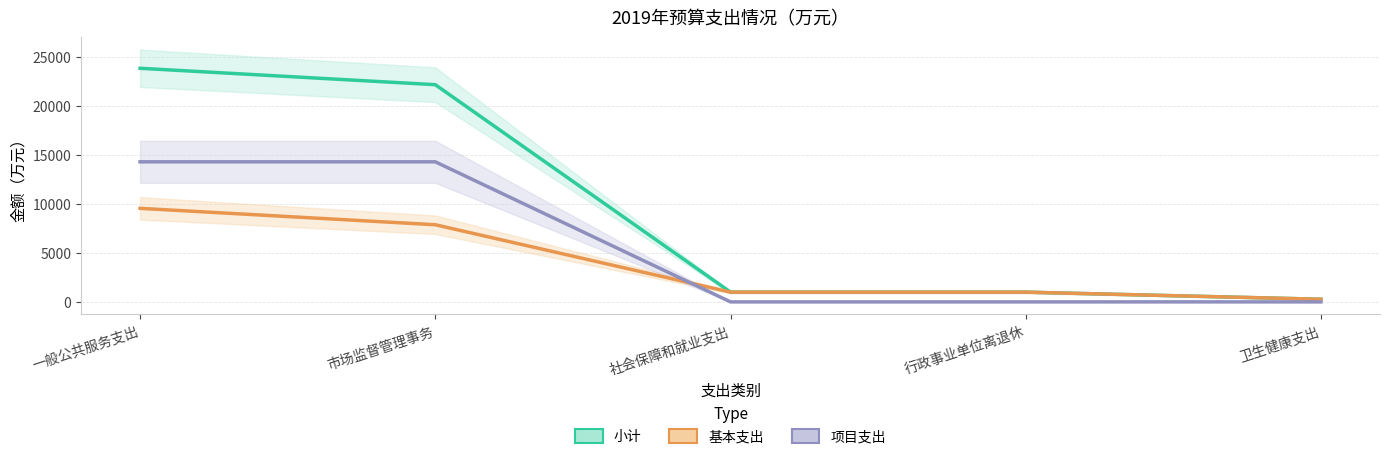

How many values in the 项目支出 series exceed 0?

2